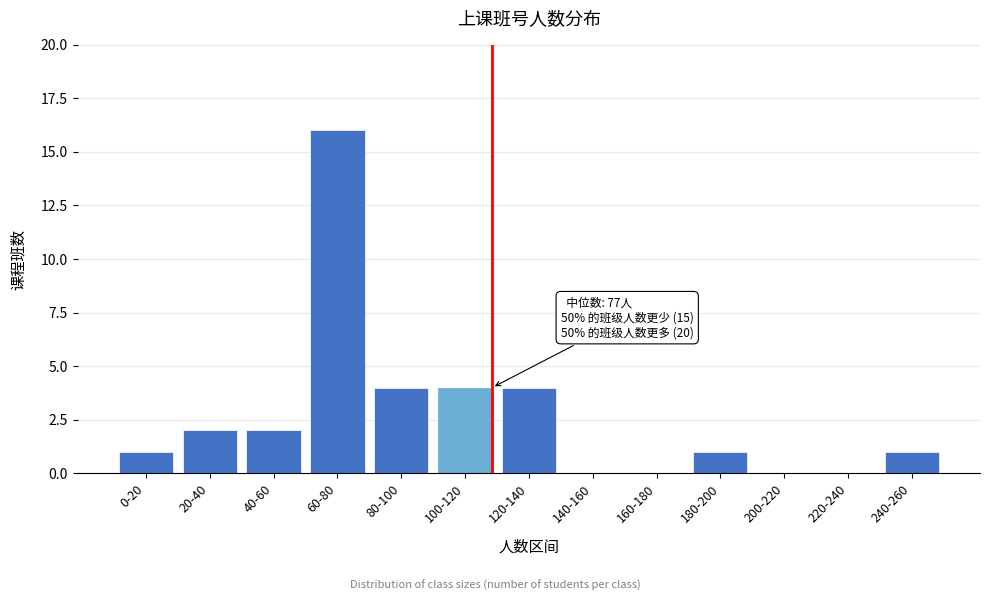

Reading left to right, list all the values displayed in this chart.

0-20=1	20-40=2	40-60=2	60-80=16	80-100=4	100-120=4	120-140=4	140-160=0	160-180=0	180-200=1	200-220=0	220-240=0	240-260=1